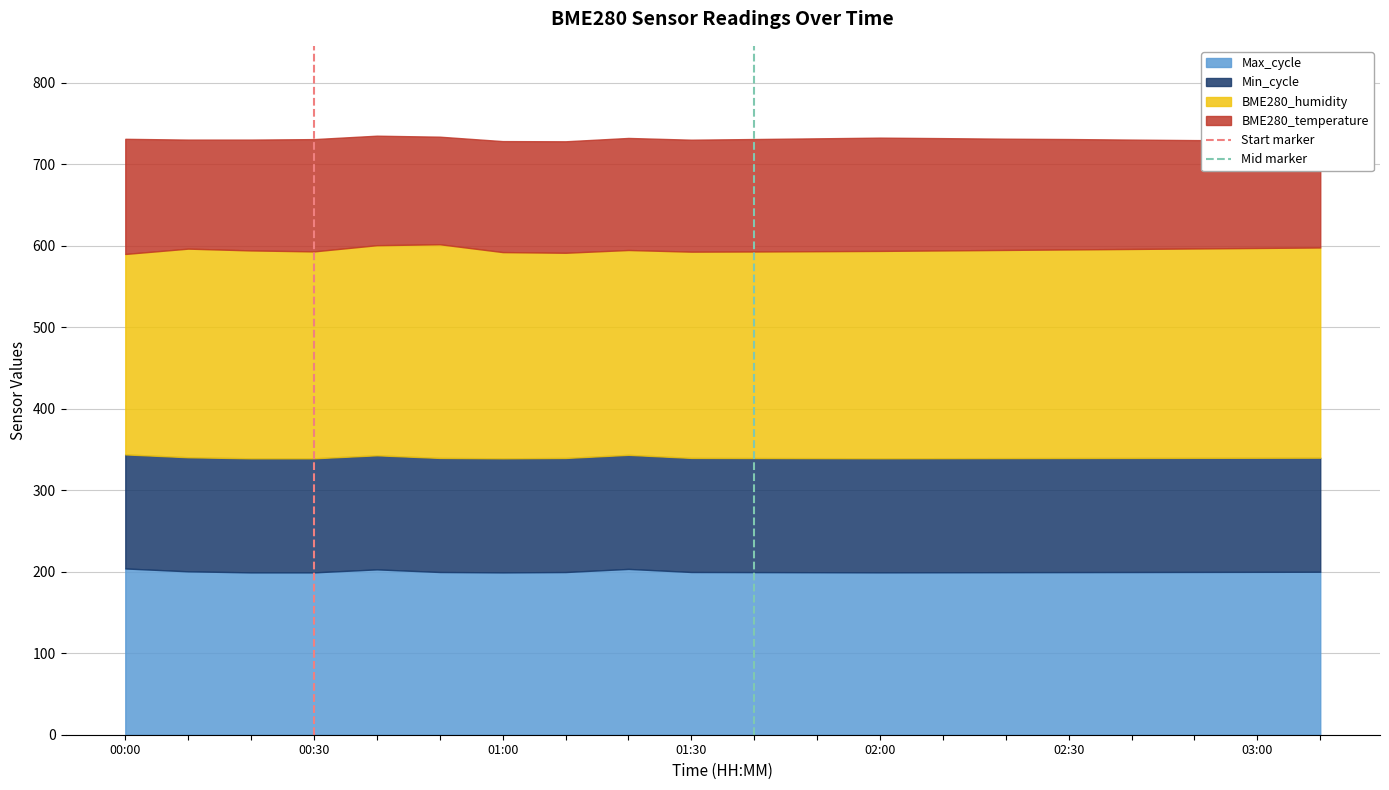

What is the highest value of the Max_cycle series?

204.1